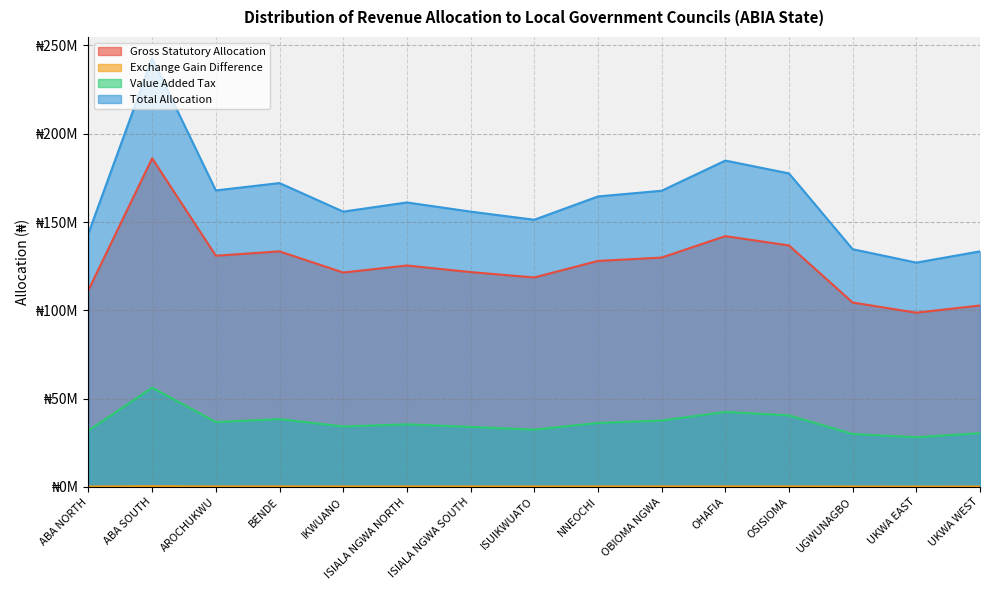

What position from the left is IKWUANO?

5